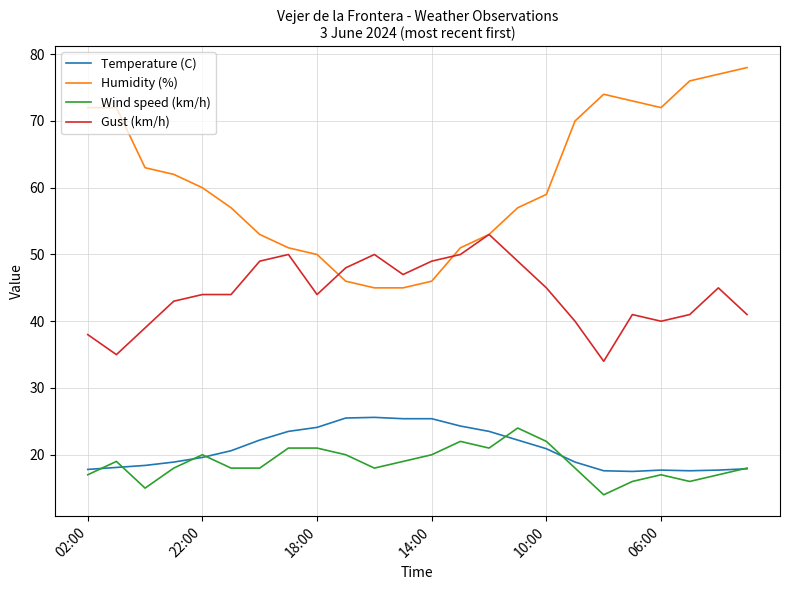

Is this an area chart (filled region under the line)?

No